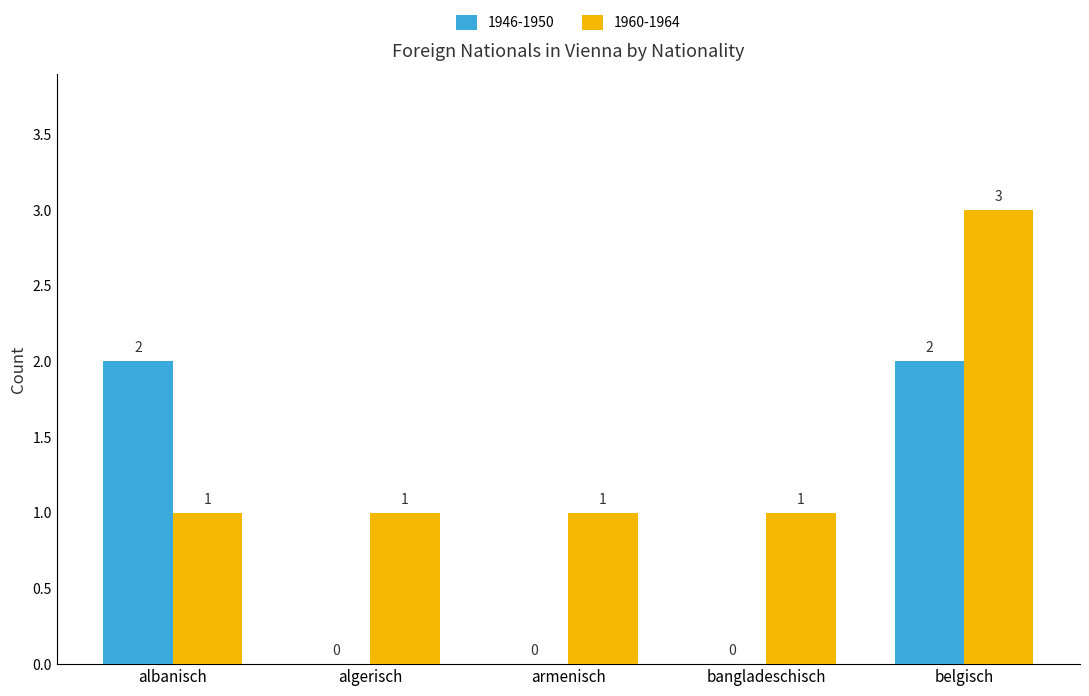

What is the sum of all 1946-1950 values?

4